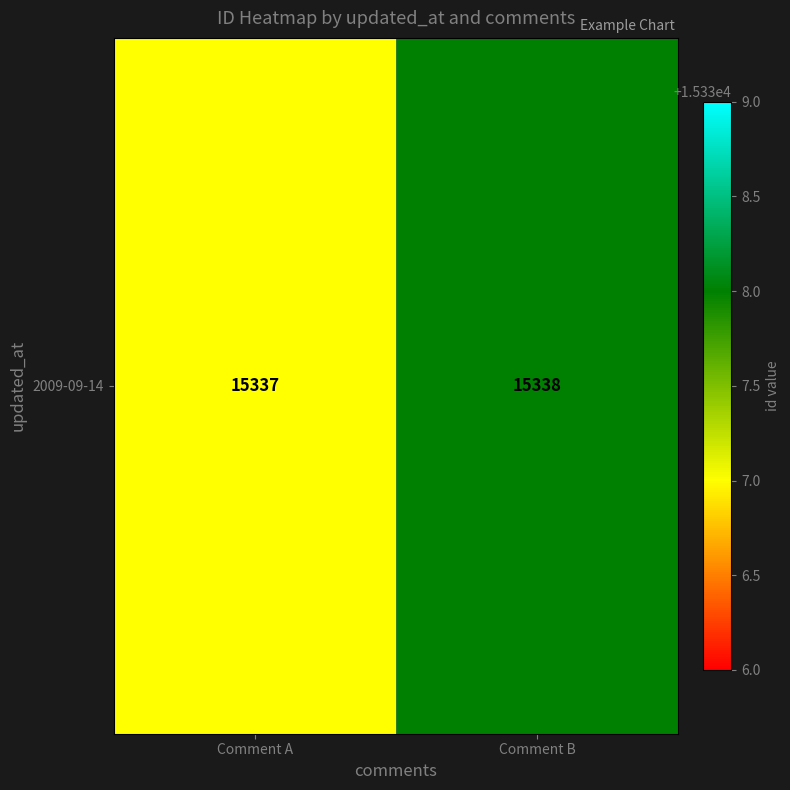

What is the sum of the values at Comment A and Comment B?

30675